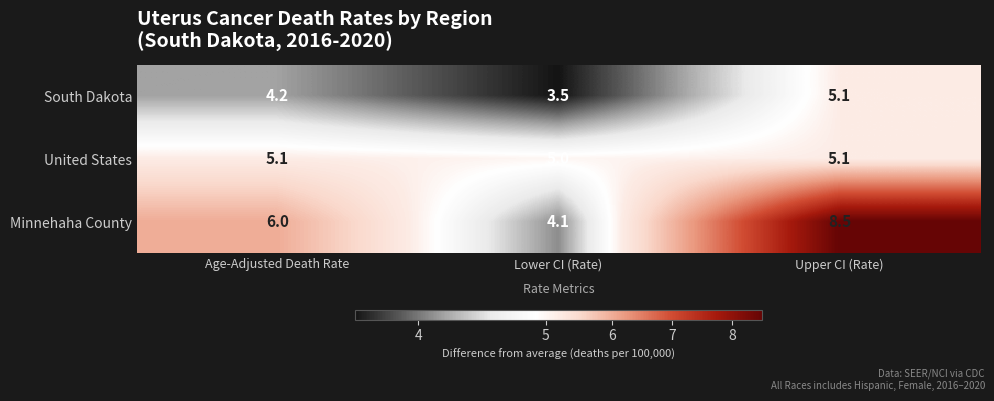

How many data points in South Dakota are above 4?

2